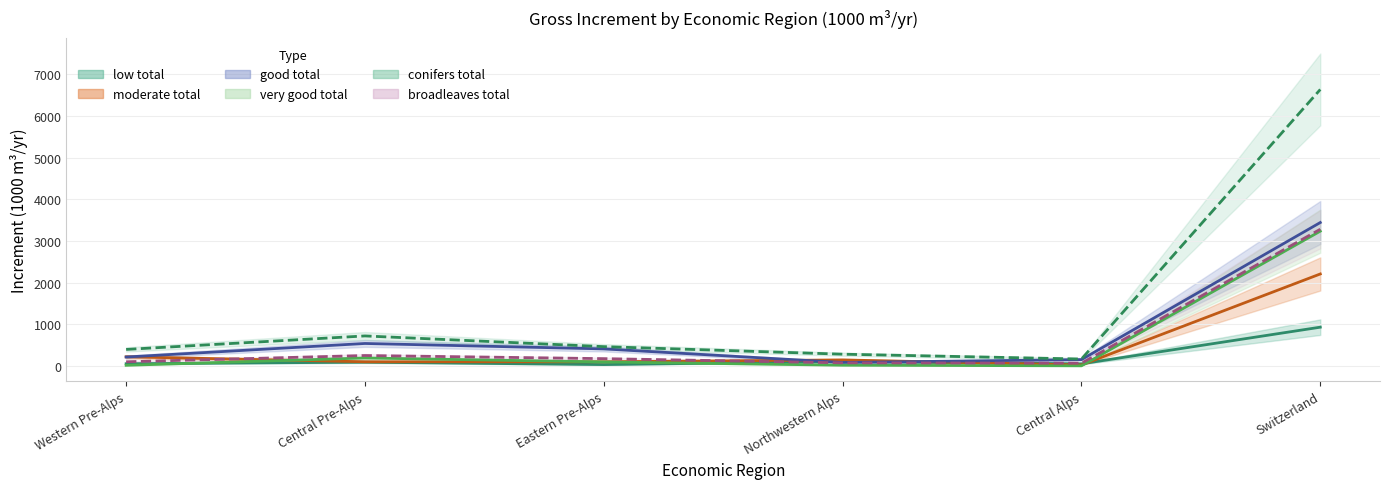

What value does the good_total series have at Western Pre-Alps?

216